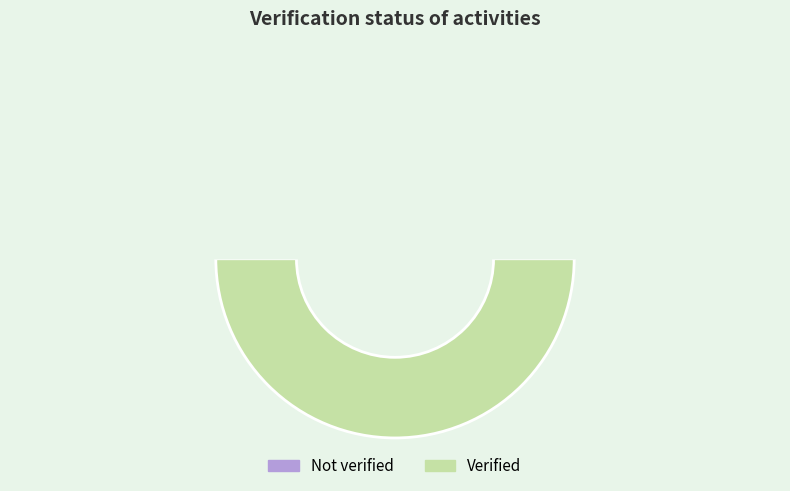

True or false: Verified accounts for 95% of the total.

False